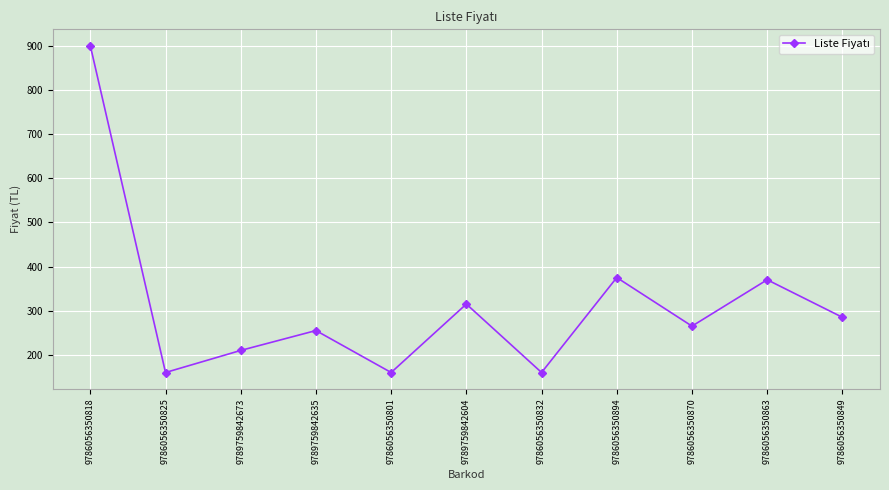

Reading left to right, list all the values displayed in this chart.

900	160	210	255	160	315	160	375	265	370	285